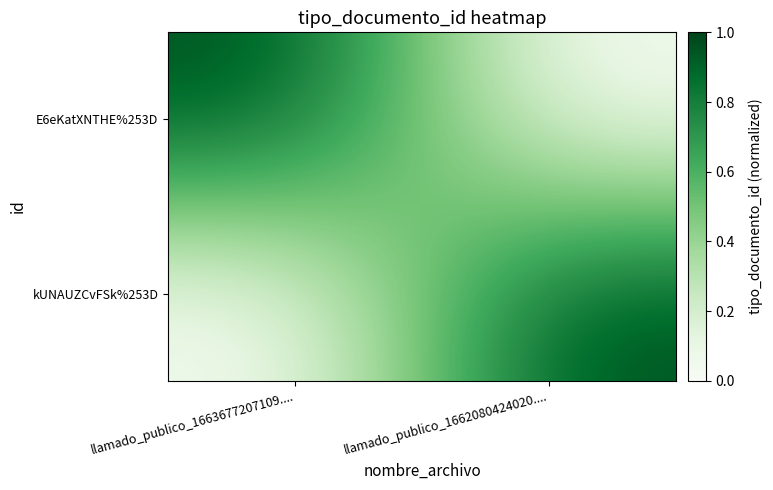

Which has a higher value, llamado_publico_1662080424020.... or llamado_publico_1663677207109....?

llamado_publico_1663677207109....